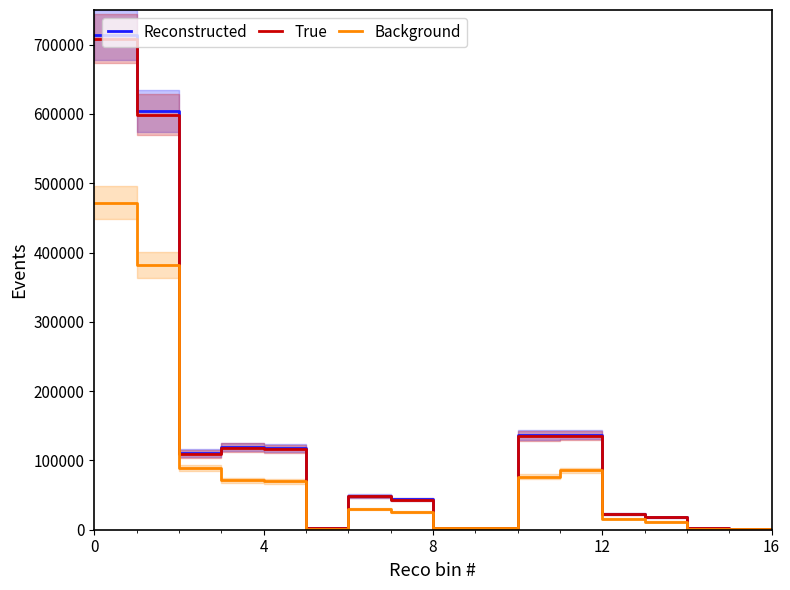

Reading left to right, what are all the values shown in this chart?

Reconstructed: 714250	603924	110326	119486	117610	1876	48790	44110	2160	2520	136440	137085	22571	18087	1820	1543	1543
True: 708630	599081	109549	118550	116688	1862	48223	43564	2151	2508	135324	135905	22467	17993	1819	1538	1538
Background: 471851	382297	89554	71232	69605	1627	30252	26048	1907	2297	76749	85502	15616	11557	1716	1366	1366